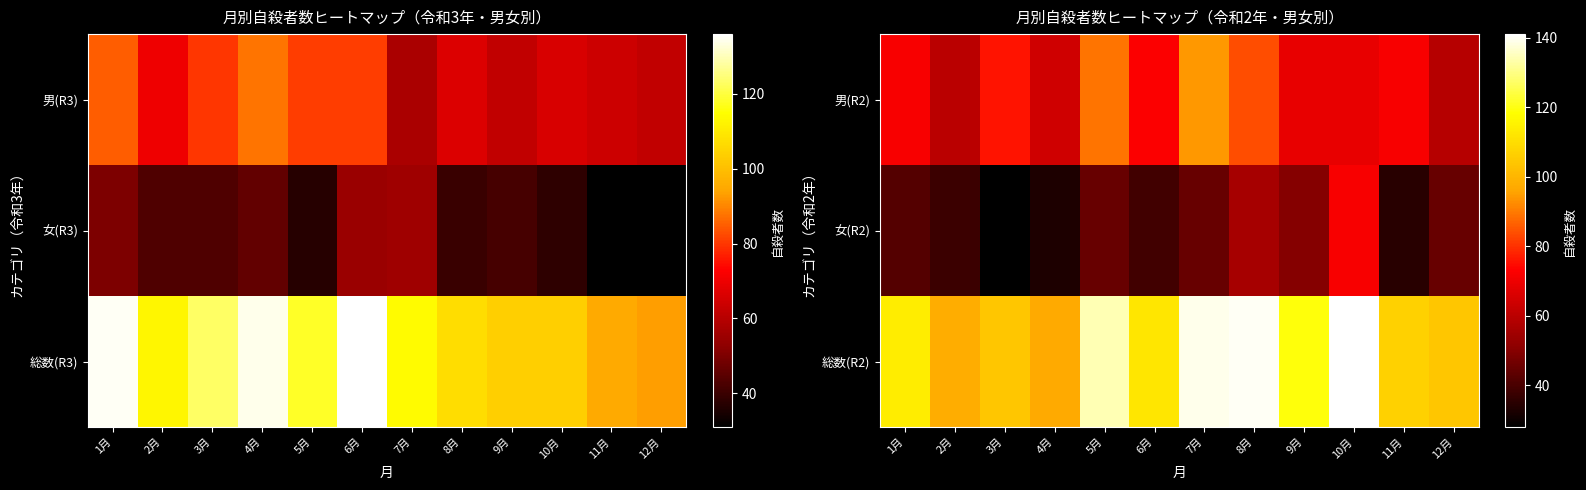

True or false: 総数(R2) has a value of 145 at 12月.

False